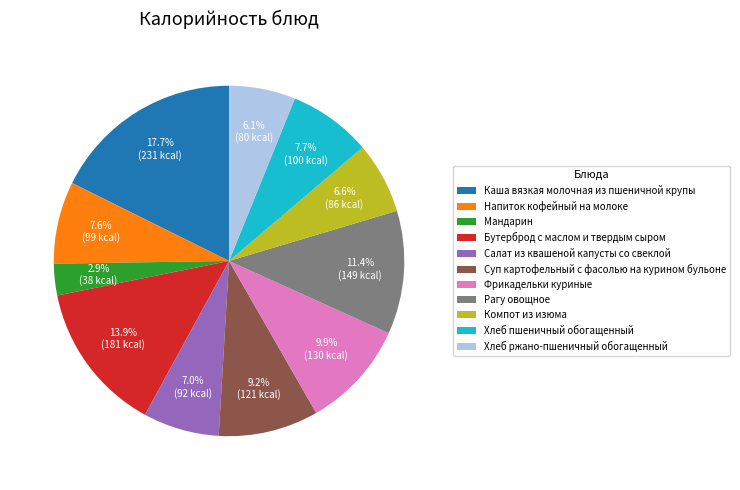

What is the largest slice in the pie chart?

Каша вязкая молочная из пшеничной крупы